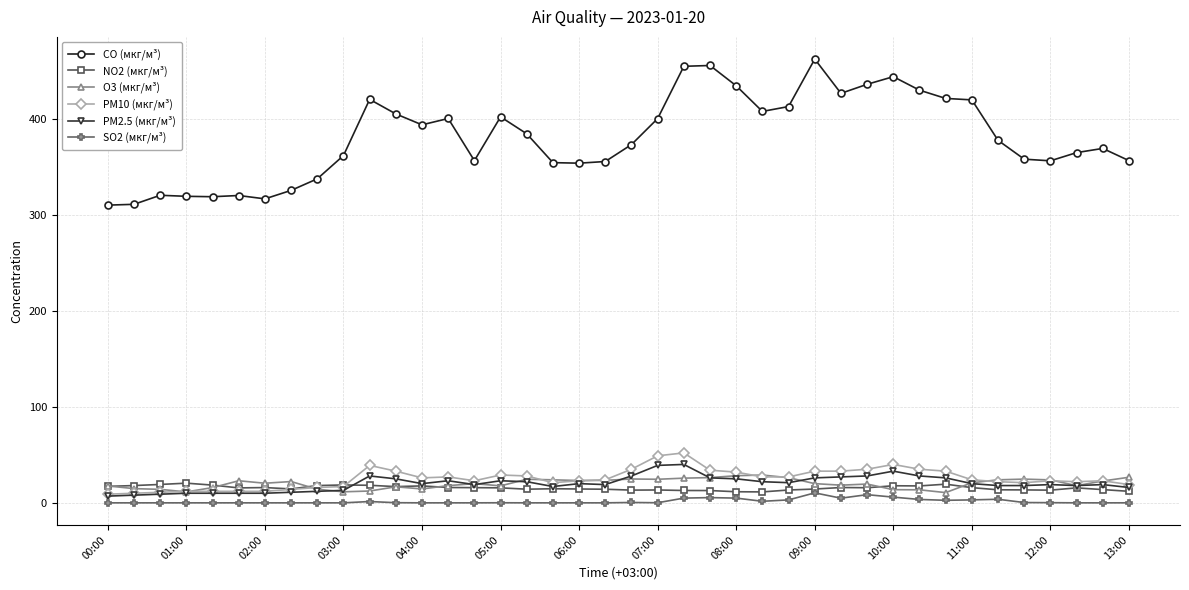

True or false: PM2.5 (мкг/м³) and SO2 (мкг/м³) intersect in this chart.

False